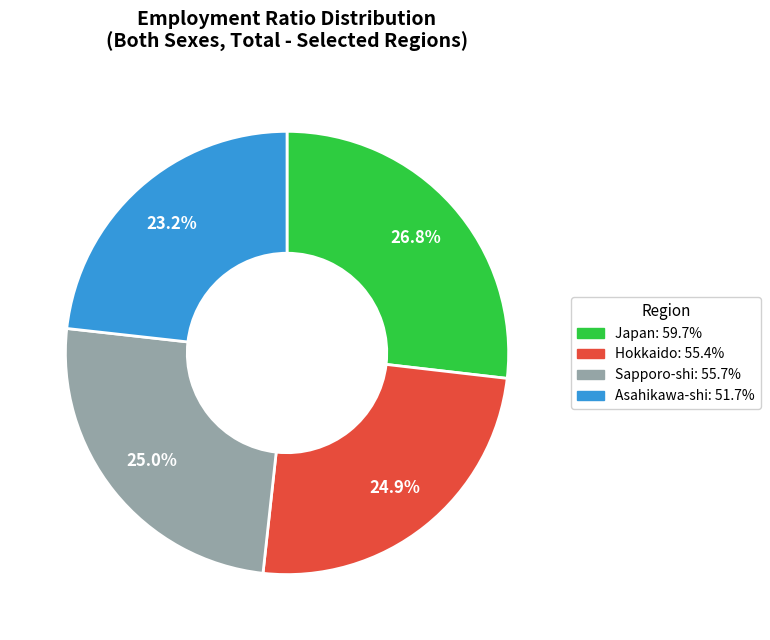

Which category has the smallest portion of the pie?

Asahikawa-shi